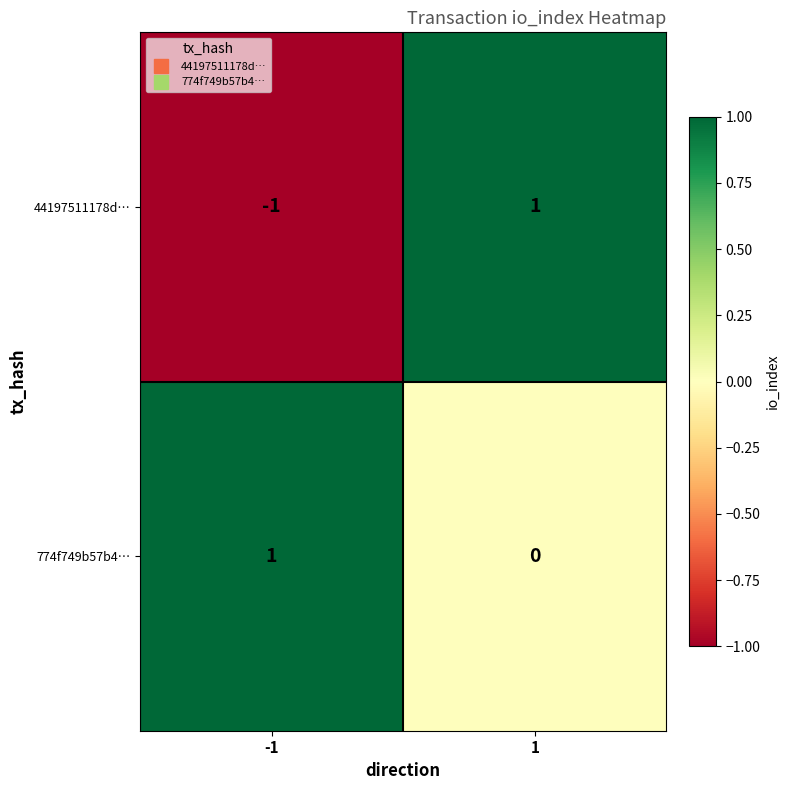

At 1, list the series in order from smallest to largest.

774f749b57b4…, 44197511178d…